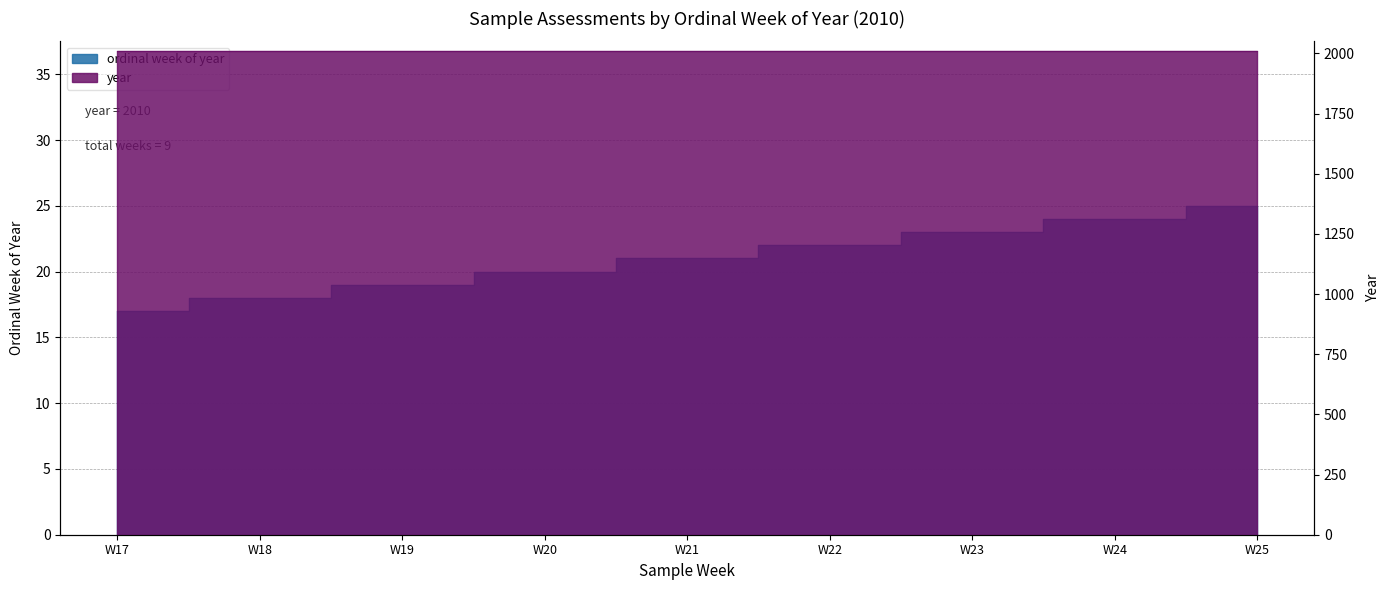

List the labels in order of value, smallest first.

W17, W18, W19, W20, W21, W22, W23, W24, W25